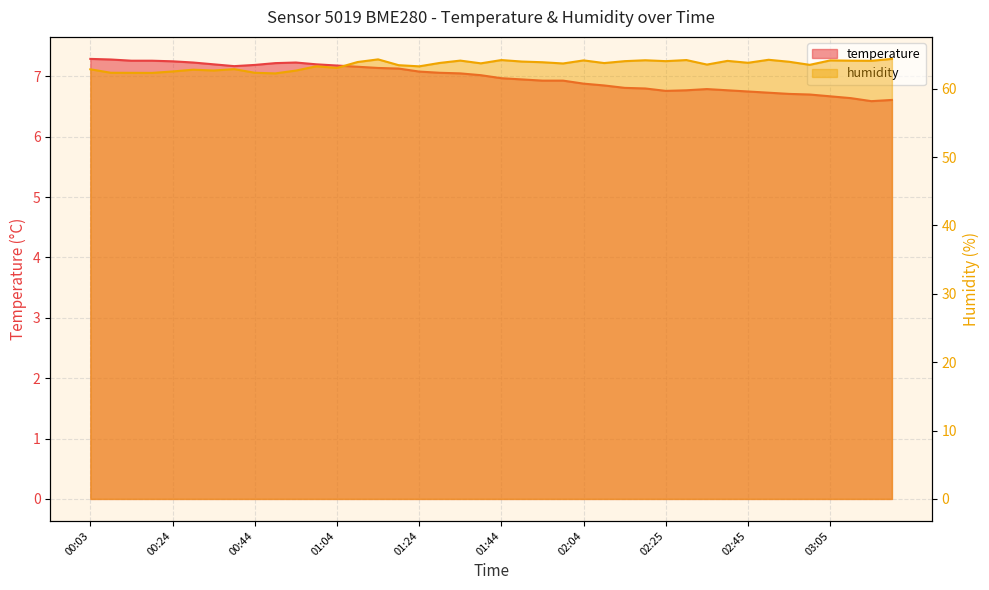

What is the value of the humidity point at the 6th from the left?

62.8